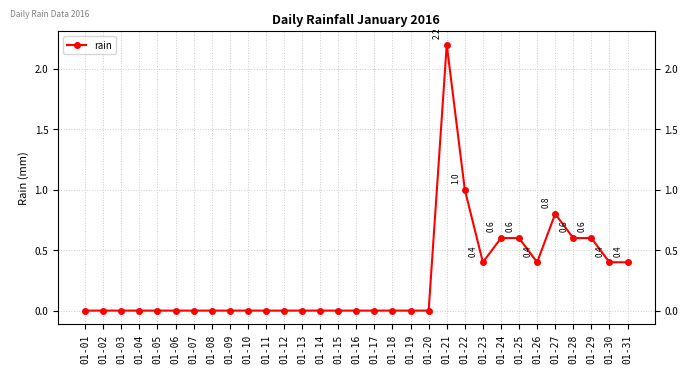

Reading left to right, what are all the values shown in this chart?

01-01=0.0	01-02=0.0	01-03=0.0	01-04=0.0	01-05=0.0	01-06=0.0	01-07=0.0	01-08=0.0	01-09=0.0	01-10=0.0	01-11=0.0	01-12=0.0	01-13=0.0	01-14=0.0	01-15=0.0	01-16=0.0	01-17=0.0	01-18=0.0	01-19=0.0	01-20=0.0	01-21=2.2	01-22=1.0	01-23=0.4	01-24=0.6	01-25=0.6	01-26=0.4	01-27=0.8	01-28=0.6	01-29=0.6	01-30=0.4	01-31=0.4